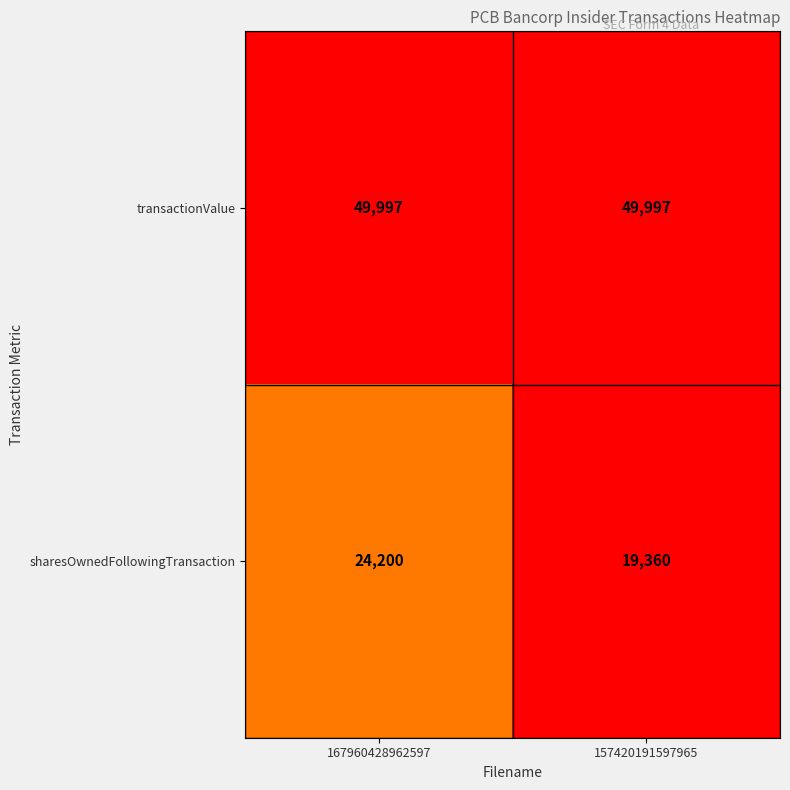

At how many categories does at least one series exceed 33708?

2